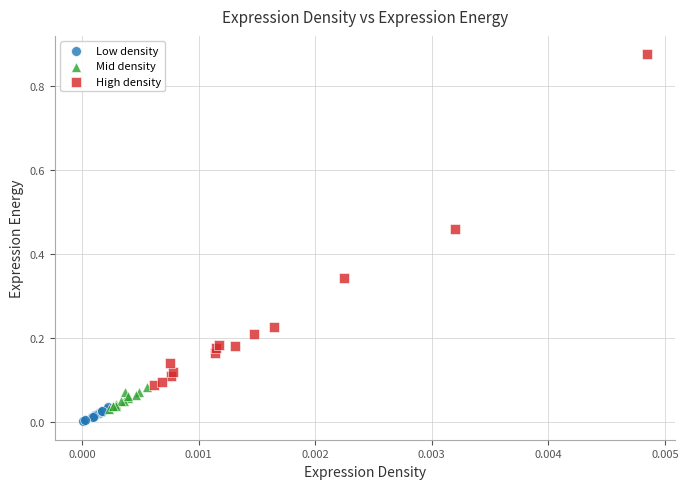

What are all the series names shown in the legend?

Low density, Mid density, High density